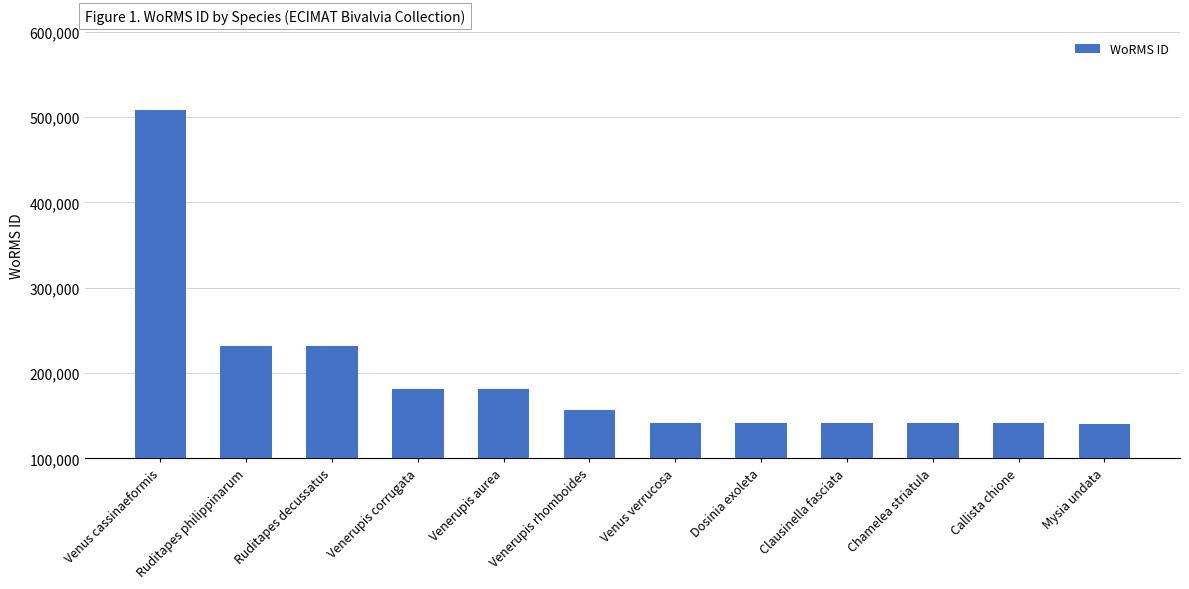

What is the value of the 5th bar from the left?

181362